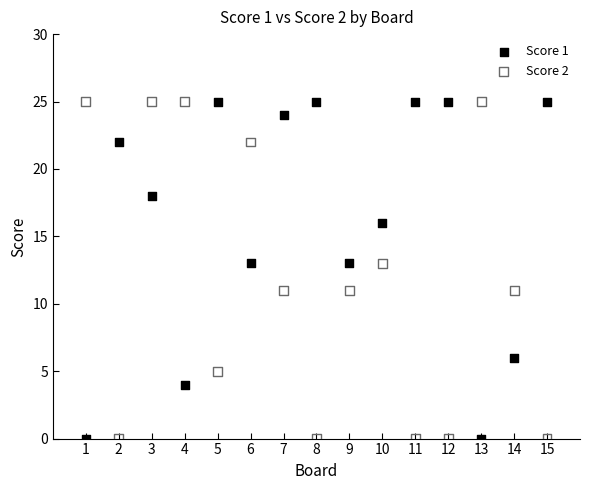

What is the X range (max minus min) for the scatter plot?

14